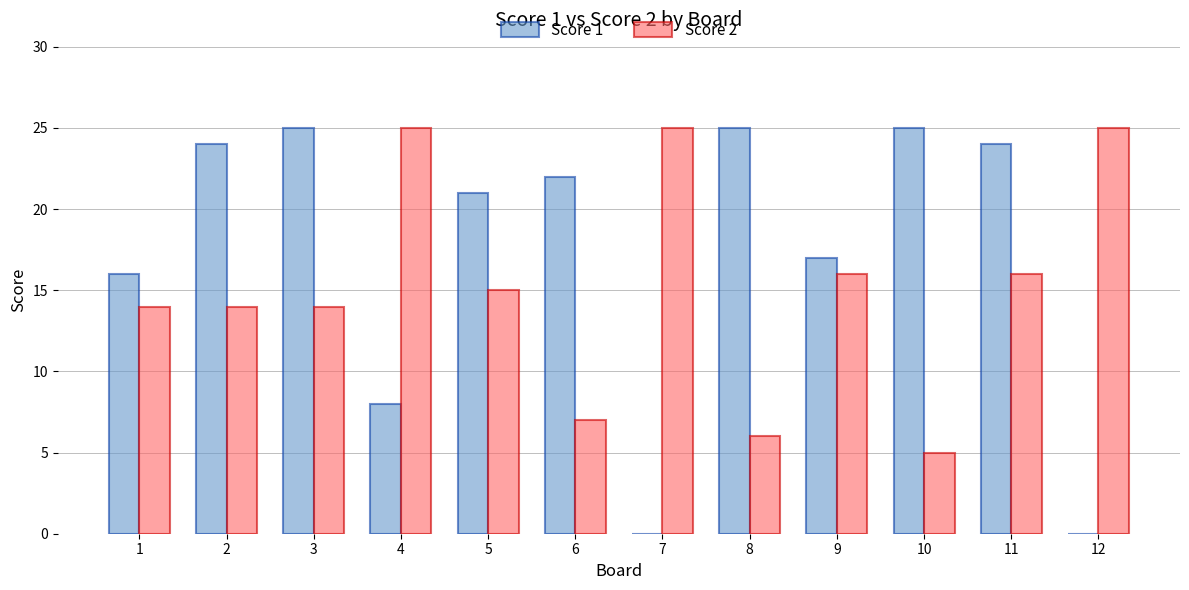

What is the sum of the Score 2 values at 11 and 6?

23